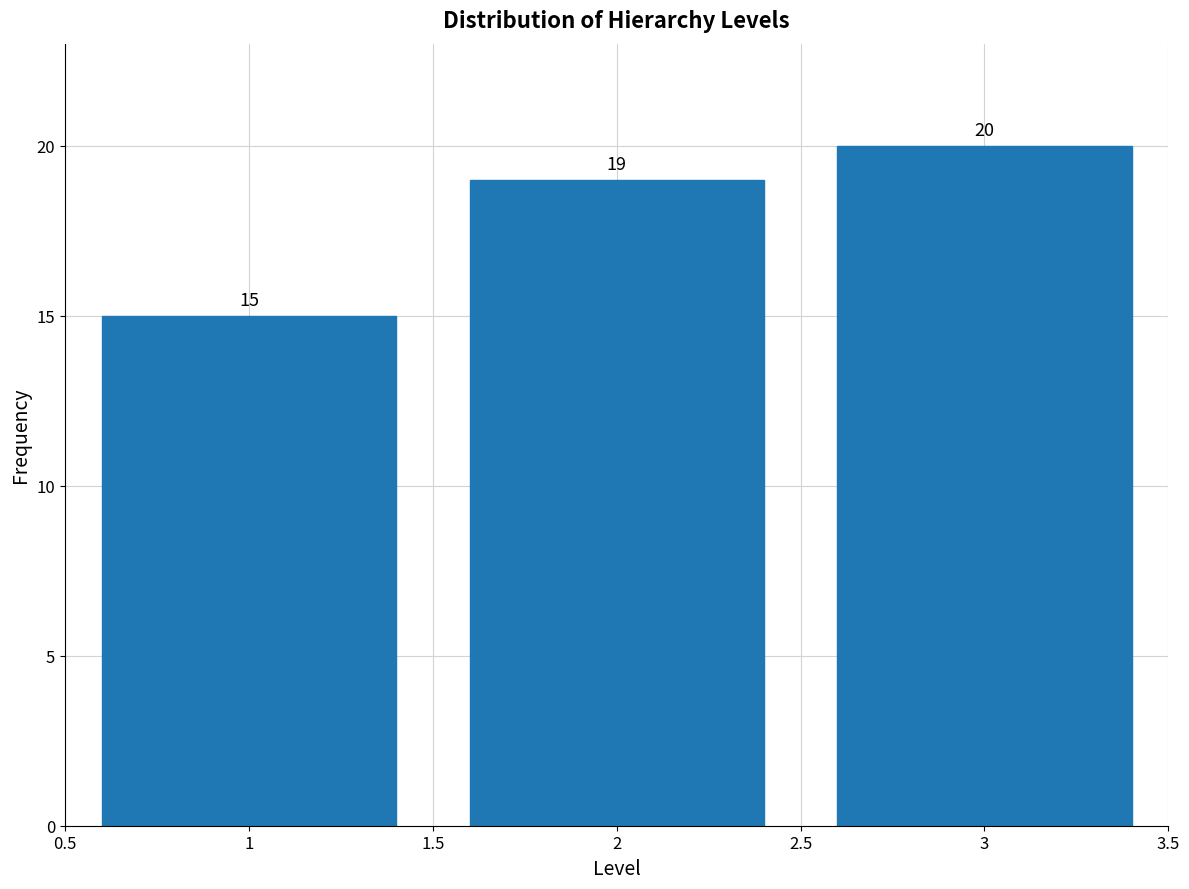

Reading left to right, list all the values displayed in this chart.

15	19	20